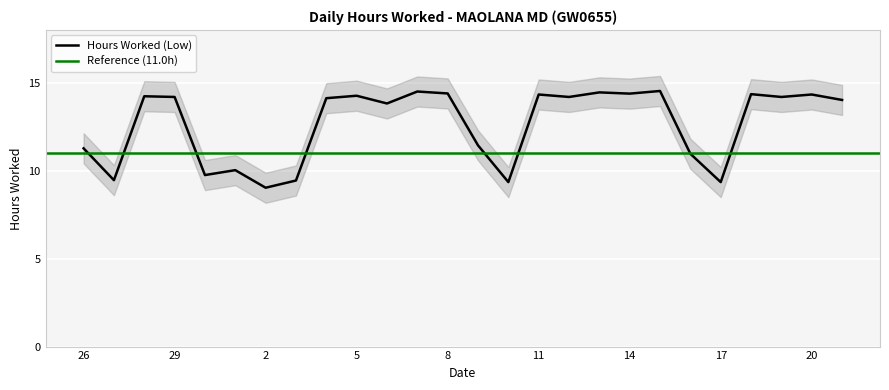

What is the difference between the values at 26 and 13?

3.2